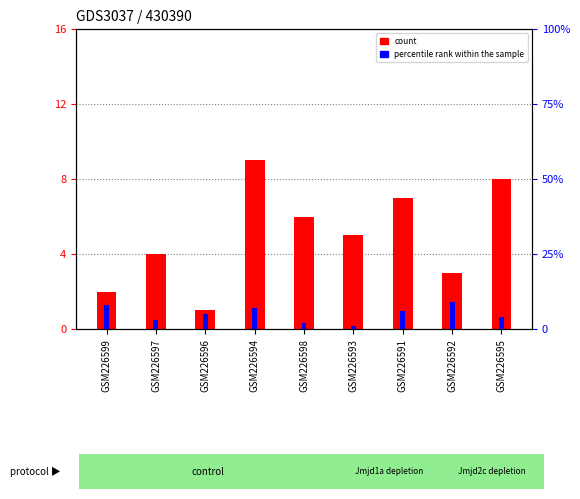

At GSM226596, list the series in order from smallest to largest.

col_2 (count), col_3 (percentile rank within the sample)